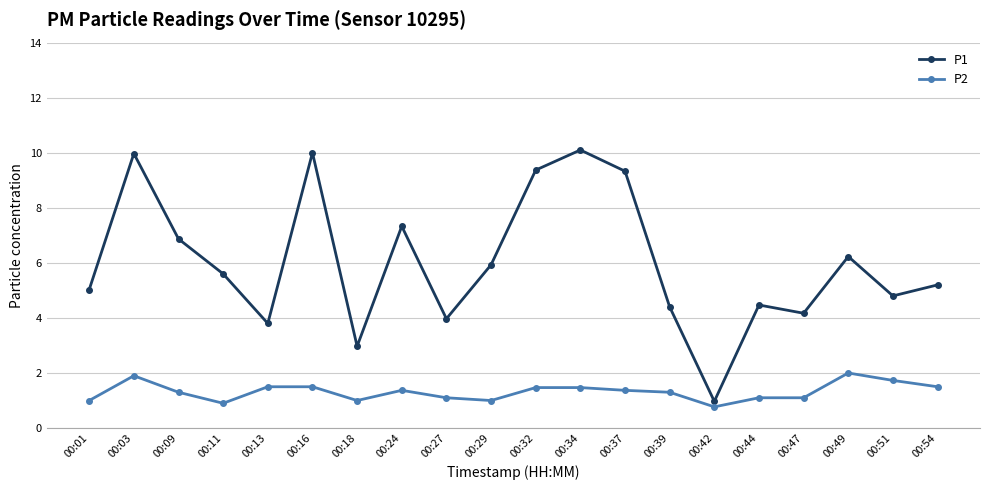

Which series has the widest spread of values?

P1